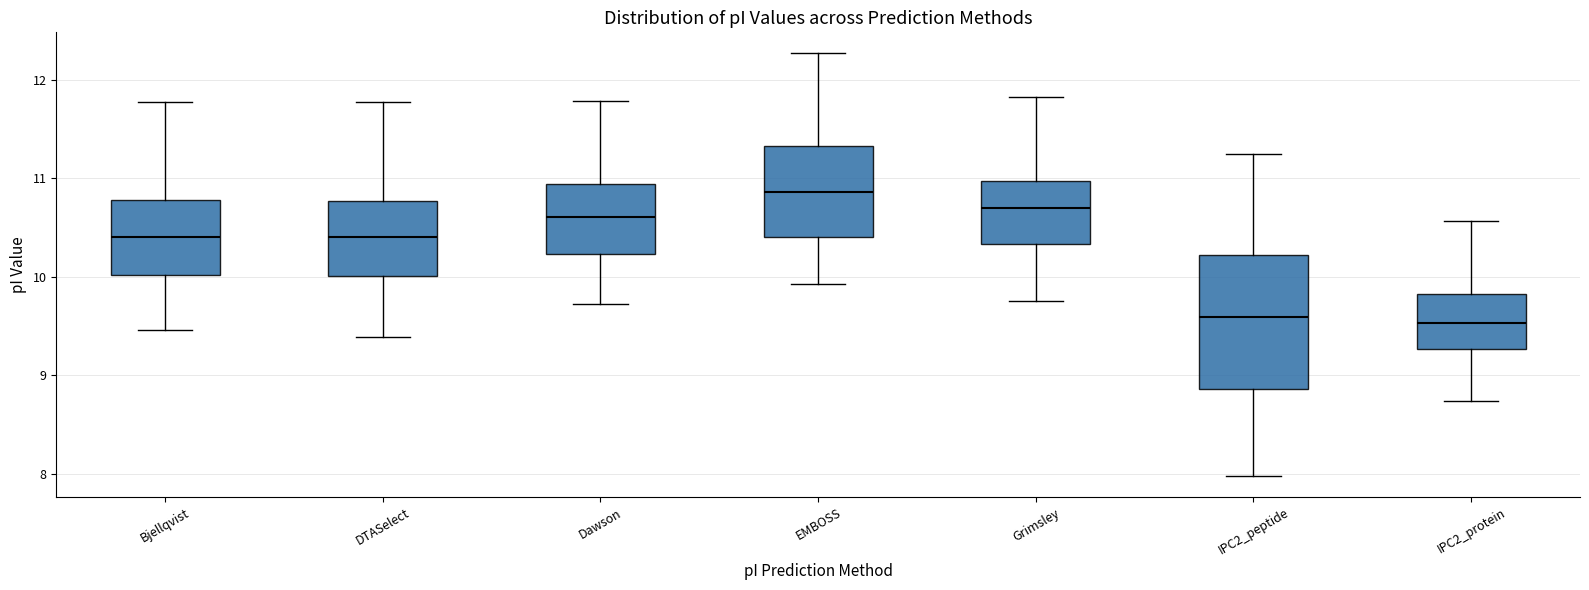

Where is the upper edge of the box for Bjellqvist on the y-axis? The values are not printed on the chart, so give them approximately, as read against the axis.

10.8